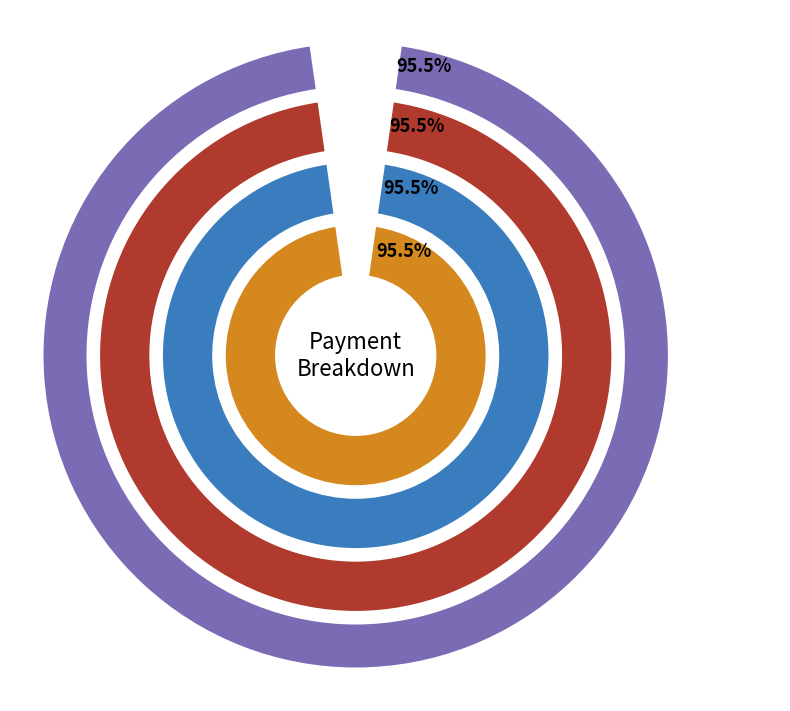

Is it true that NONE is 12% of the pie?

False